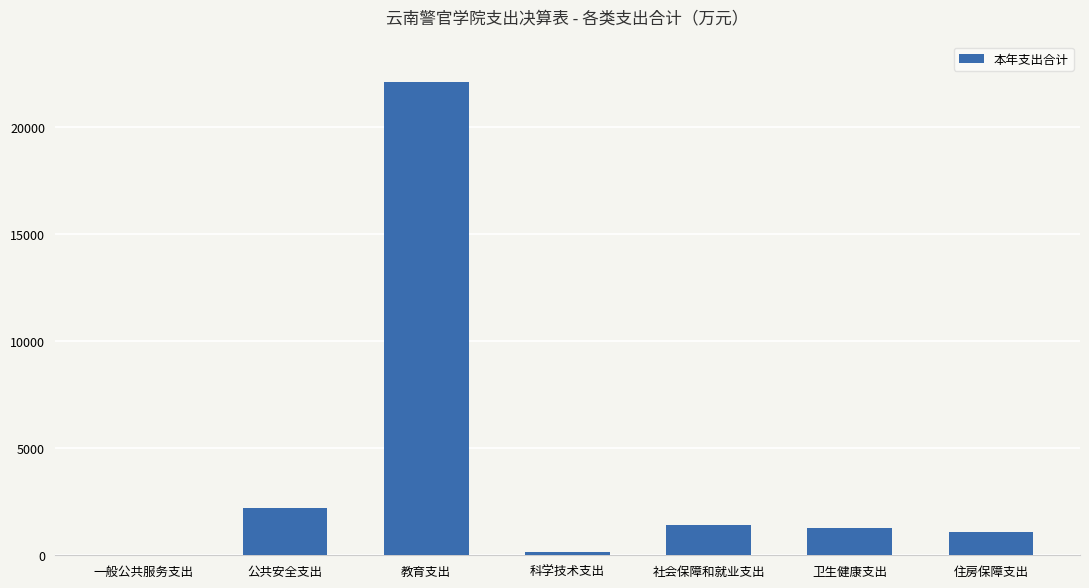

What is the ratio of the value at 社会保障和就业支出 to the value at 卫生健康支出?

1.1